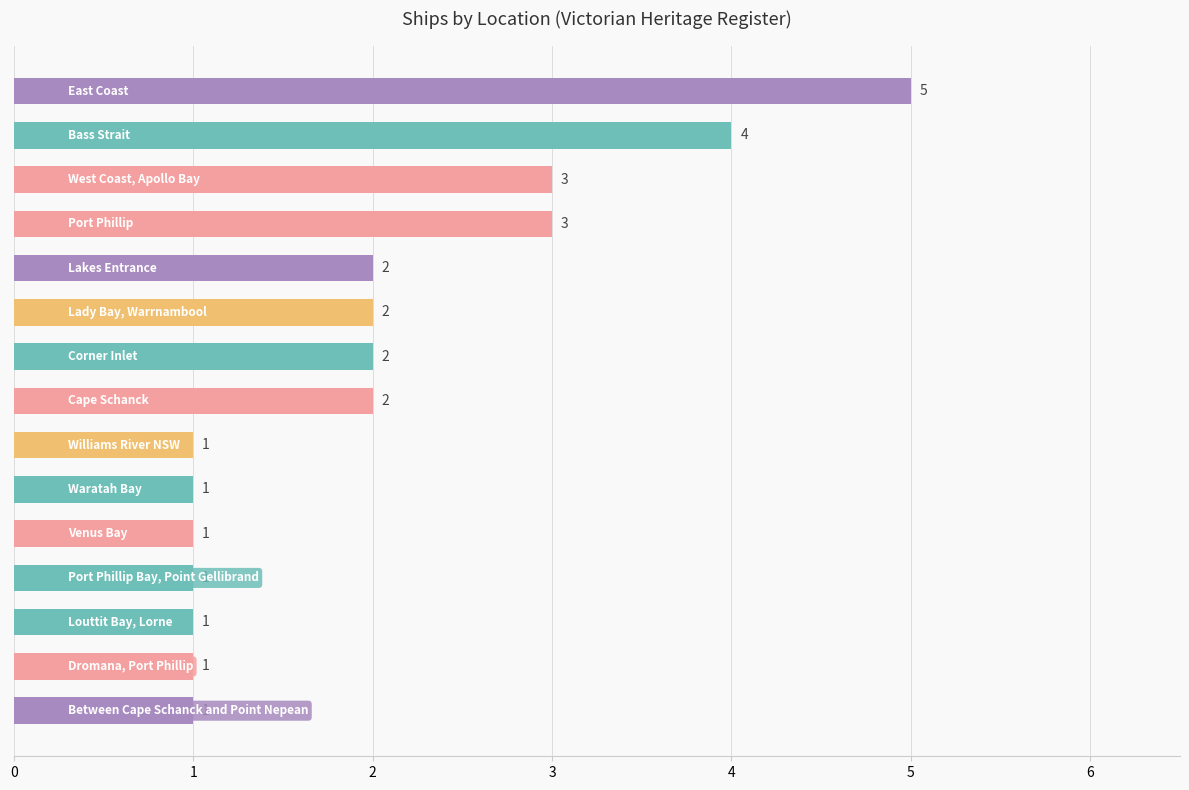

What is the average value?

2